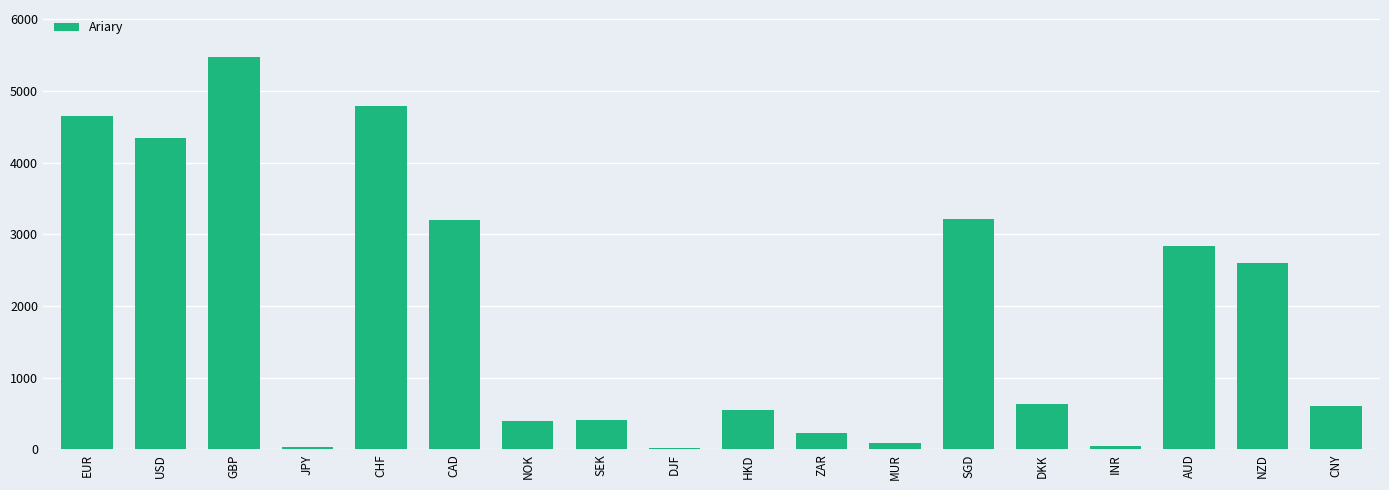

True or false: the data shows 6234.8 at CHF.

False